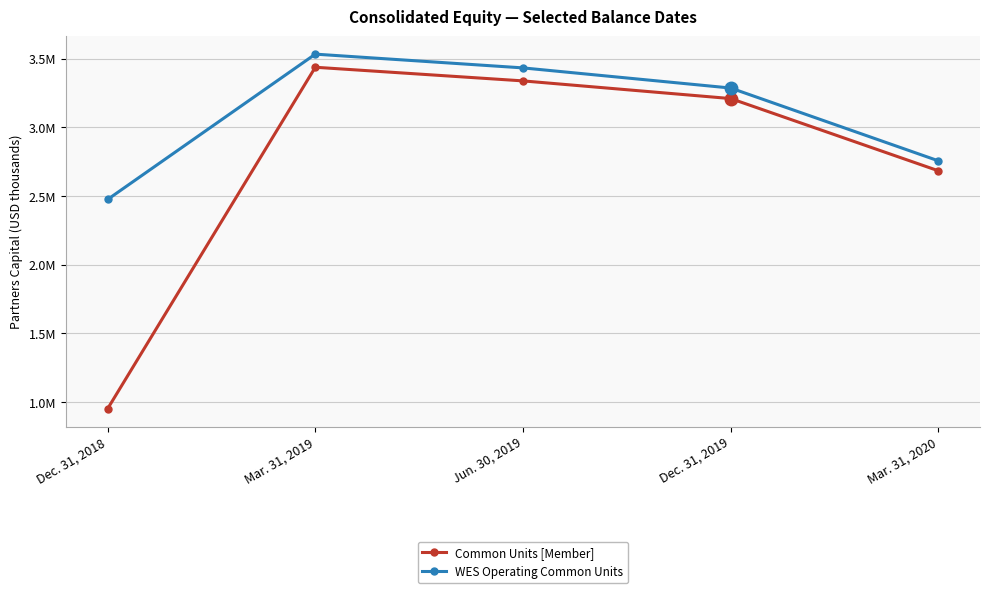

At which category does the chart reach its peak across all series?

Mar. 31, 2019